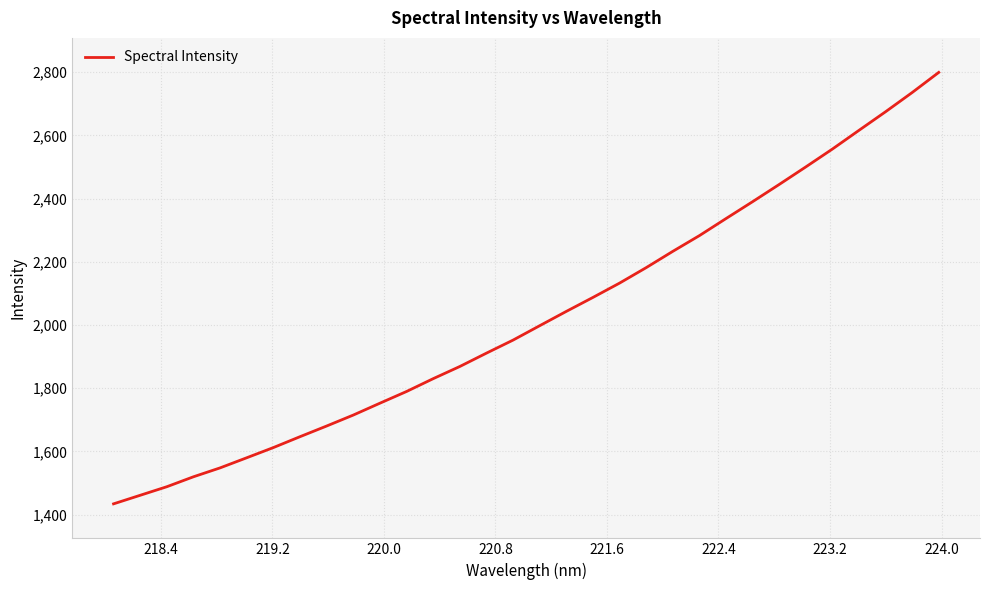

What is the difference between the maximum and minimum values?

1365.6